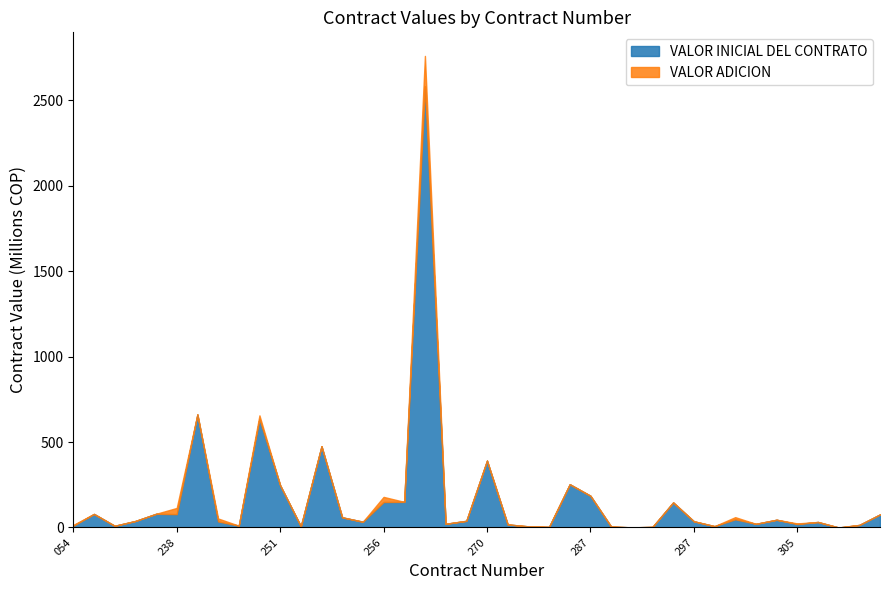

Which series has the largest range (max minus min)?

VALOR INICIAL DEL CONTRATO